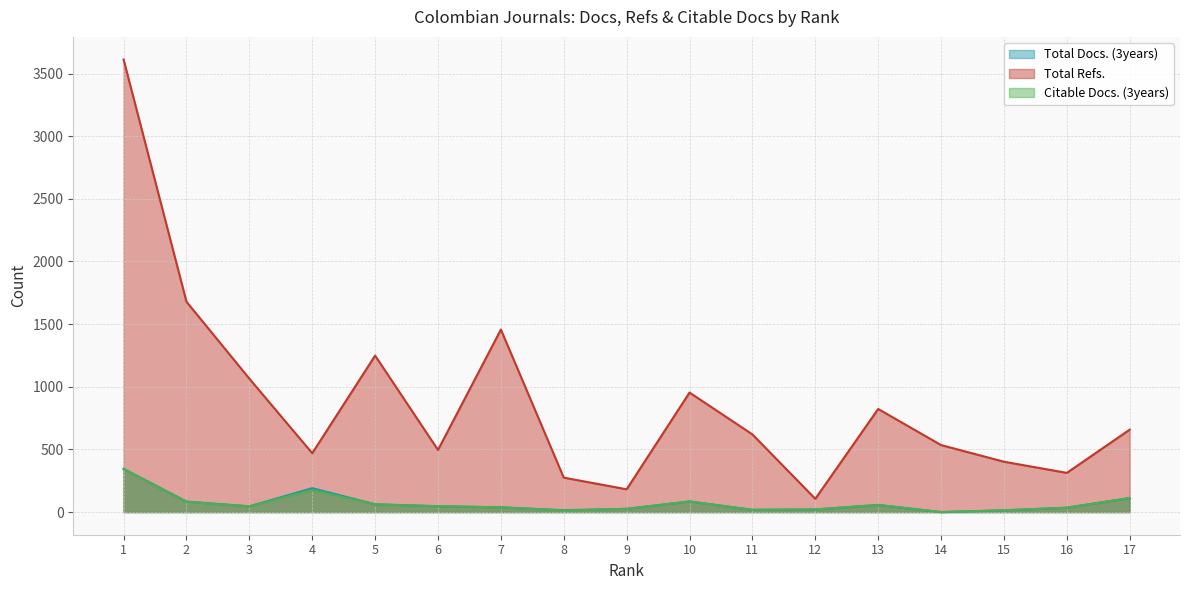

How many series are shown in this chart?

3